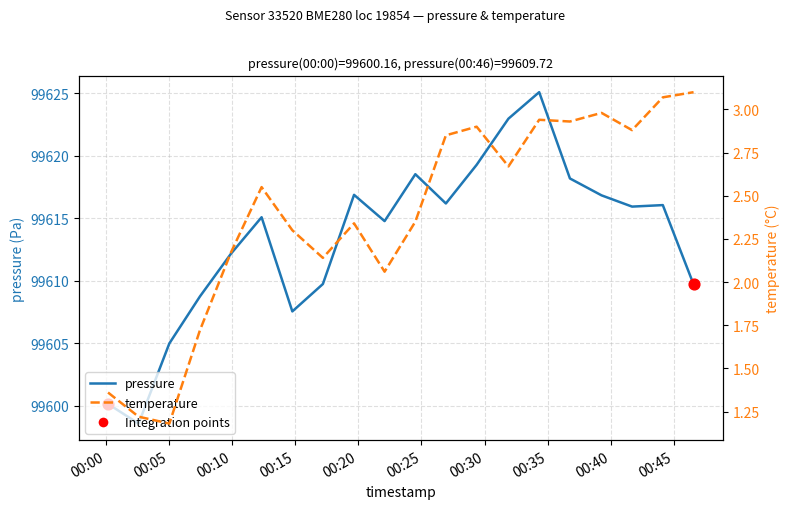

At how many categories does at least one series exceed 46399?

20